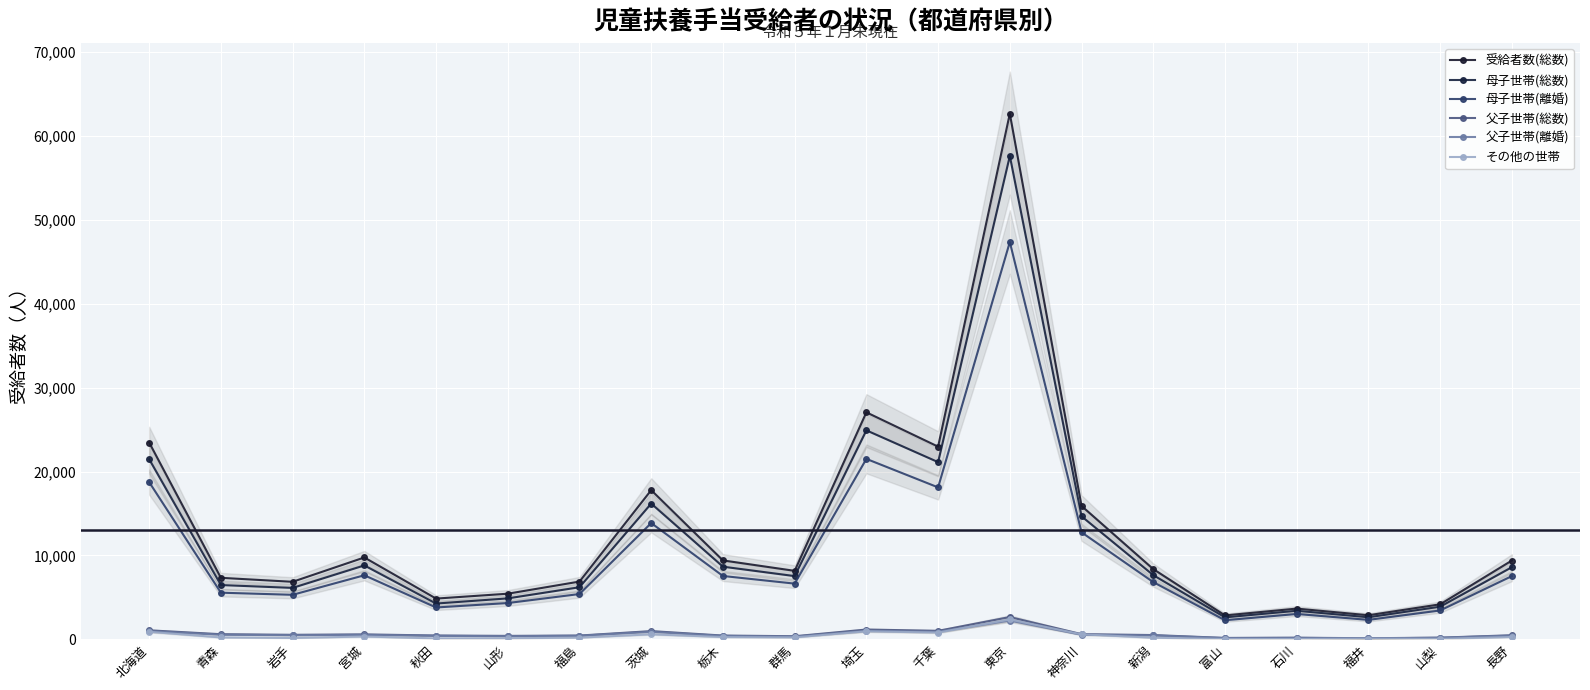

Where is the first local minimum for 母子世帯(総数)?

岩手